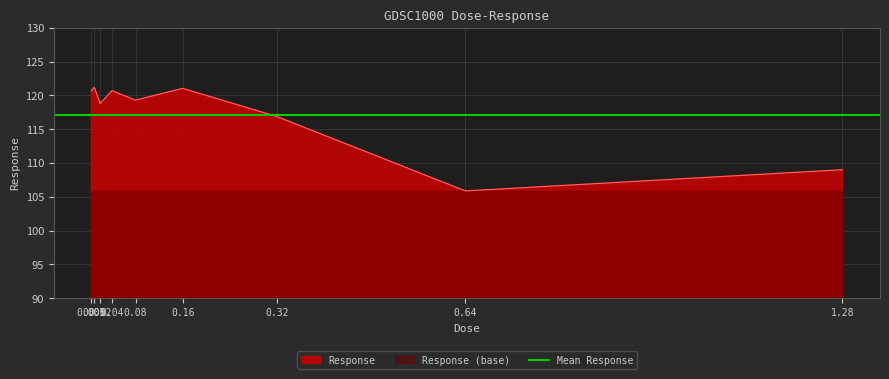

What is the label of the 1st point from the left?

0.005